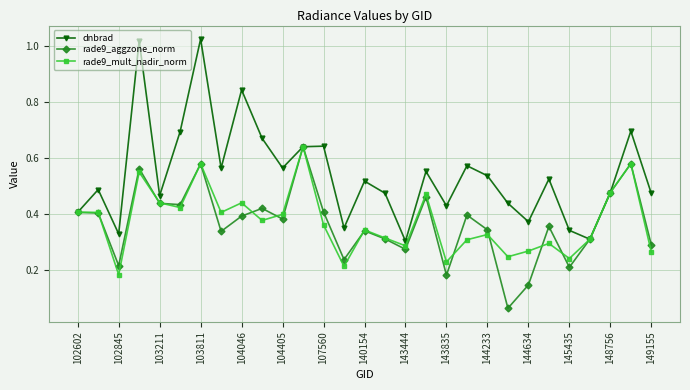

In rade9_aggzone_norm, how many points are lower than both neighbors (excluding endpoints)?

9